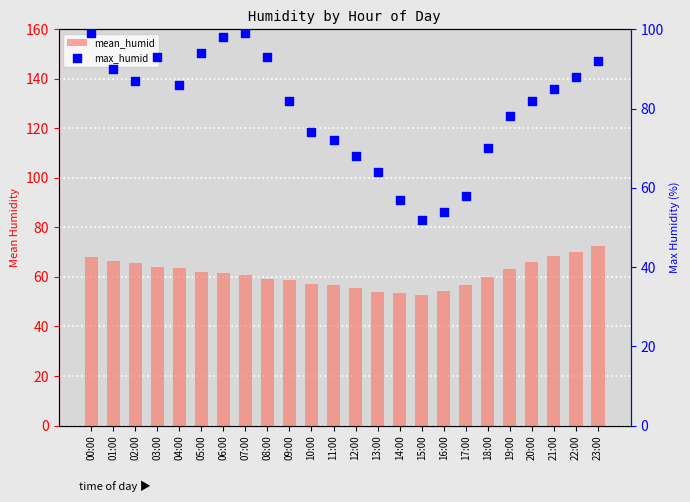

At which category is the sum across all series the highest?

00:00